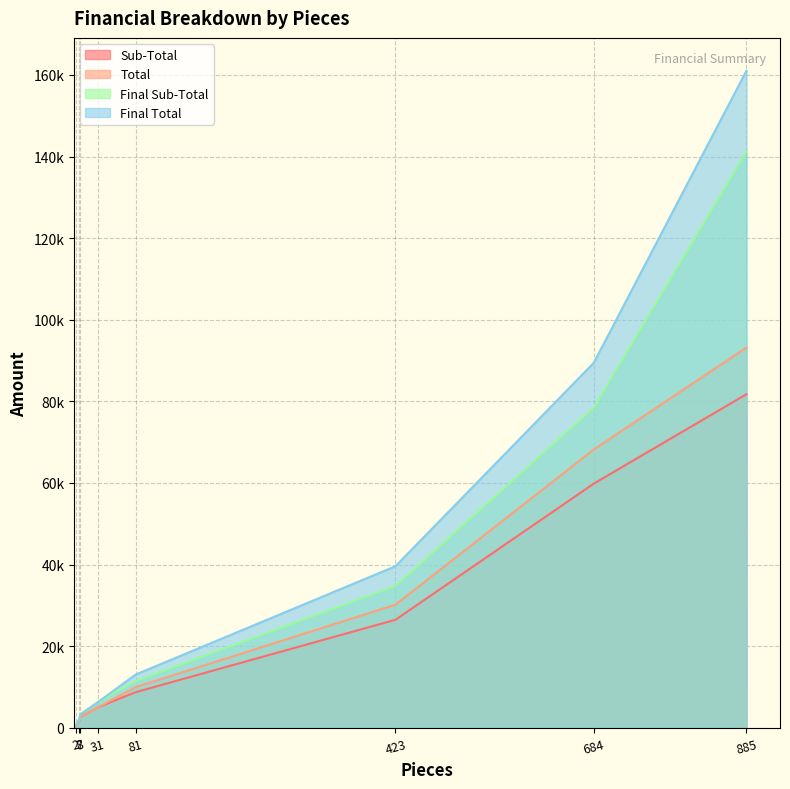

Between 8 and 81, which is larger?

81